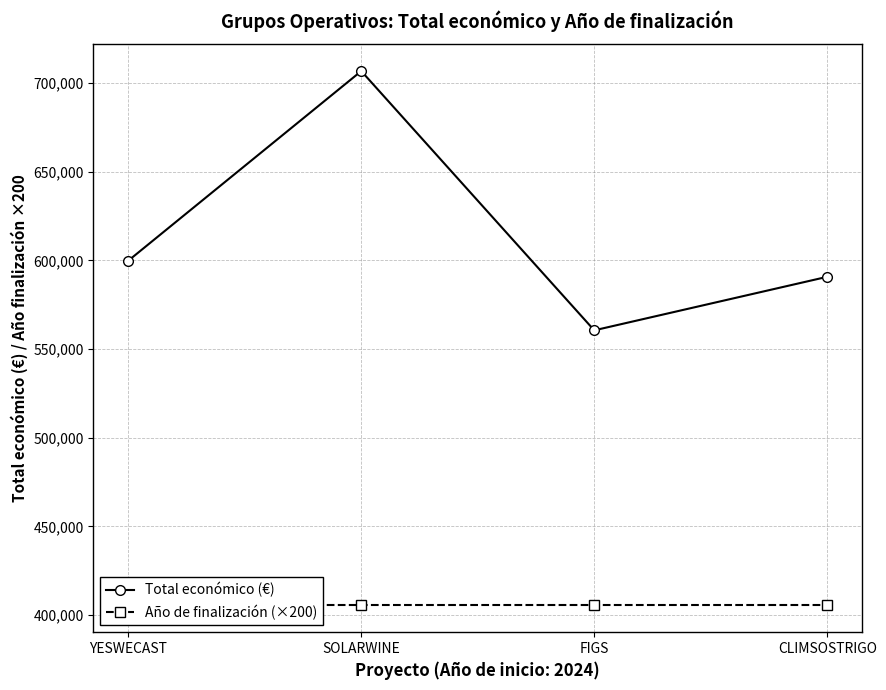

Which series has the widest spread of values?

Total económico (€)